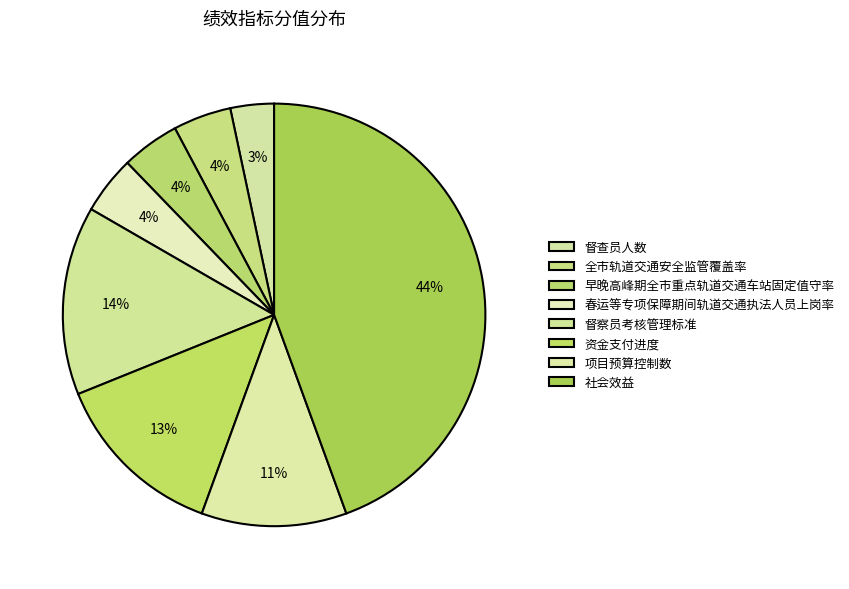

Which has a higher value, 督察员考核管理标准 or 社会效益?

社会效益